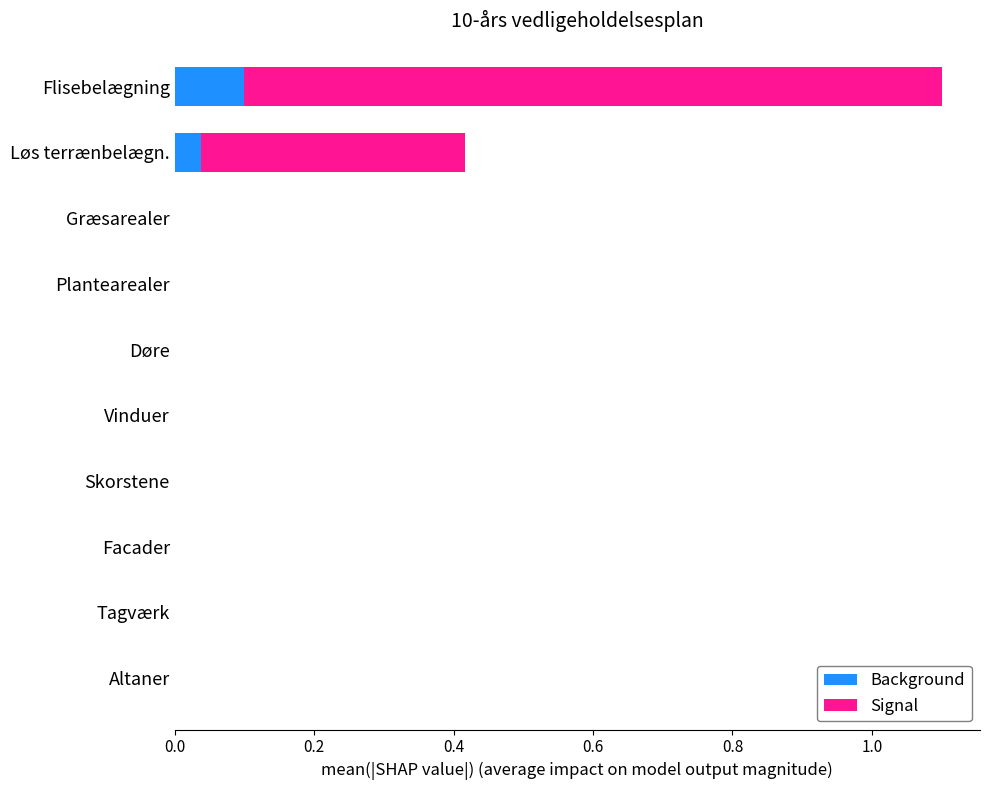

What is the maximum value for Background?

0.1